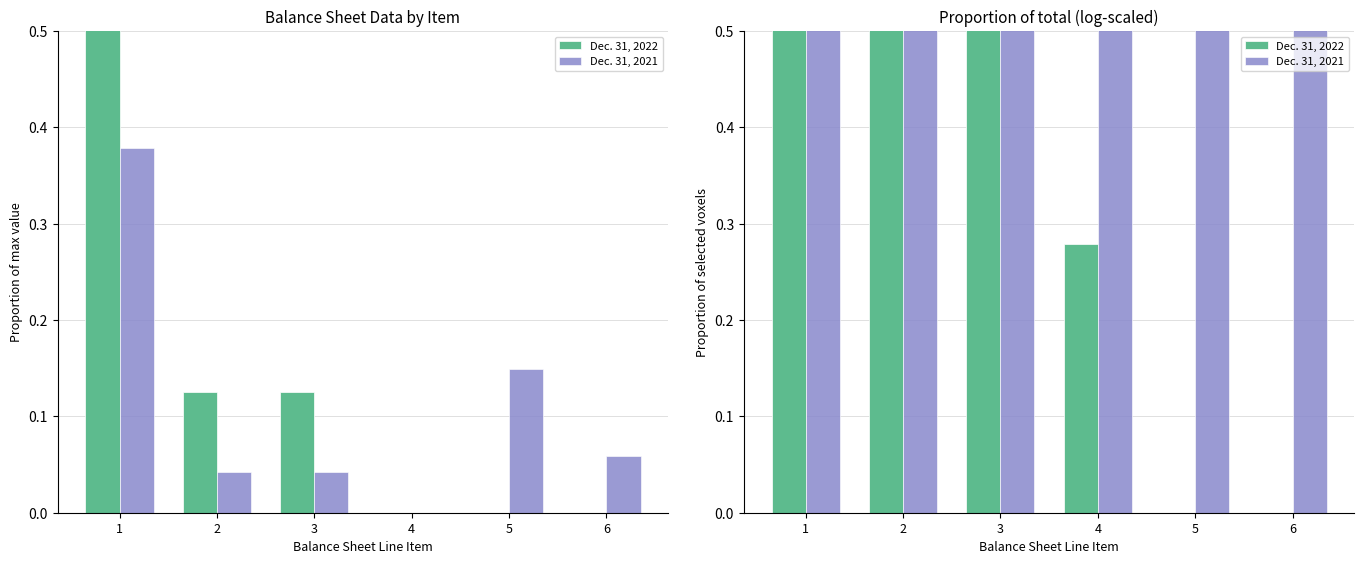

Rank the series by their maximum value, from highest to lowest.

Dec. 31, 2022, Dec. 31, 2021